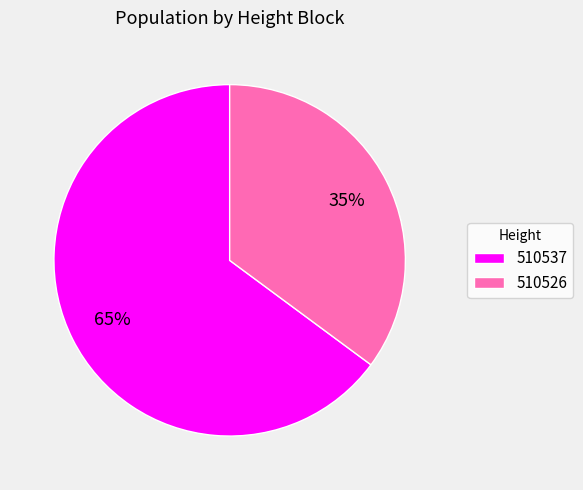

To the nearest percent, what is the difference between the largest and smallest slice percentages?

30%